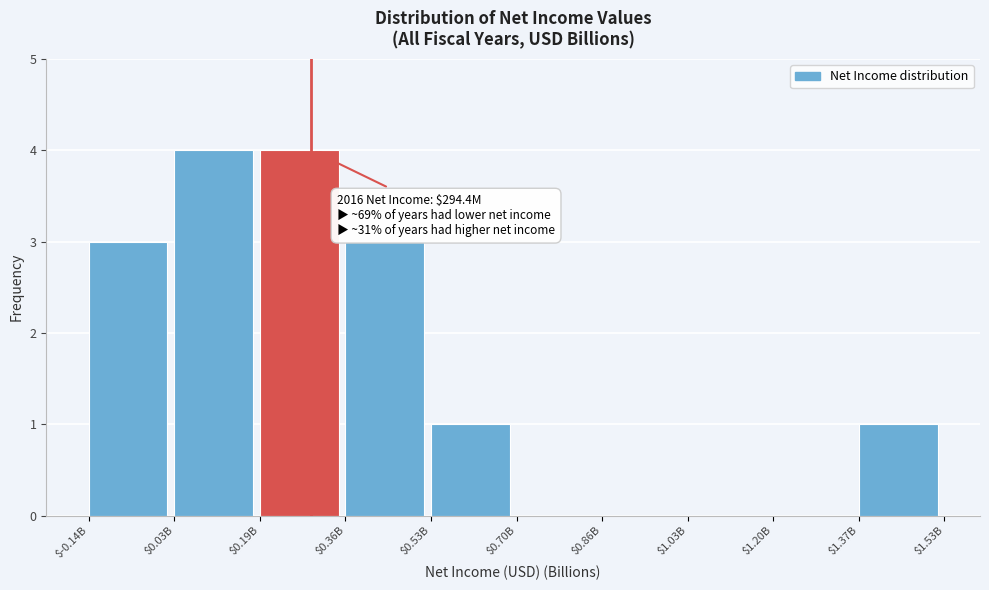

The value at $0.86B is 1. True or false?

False